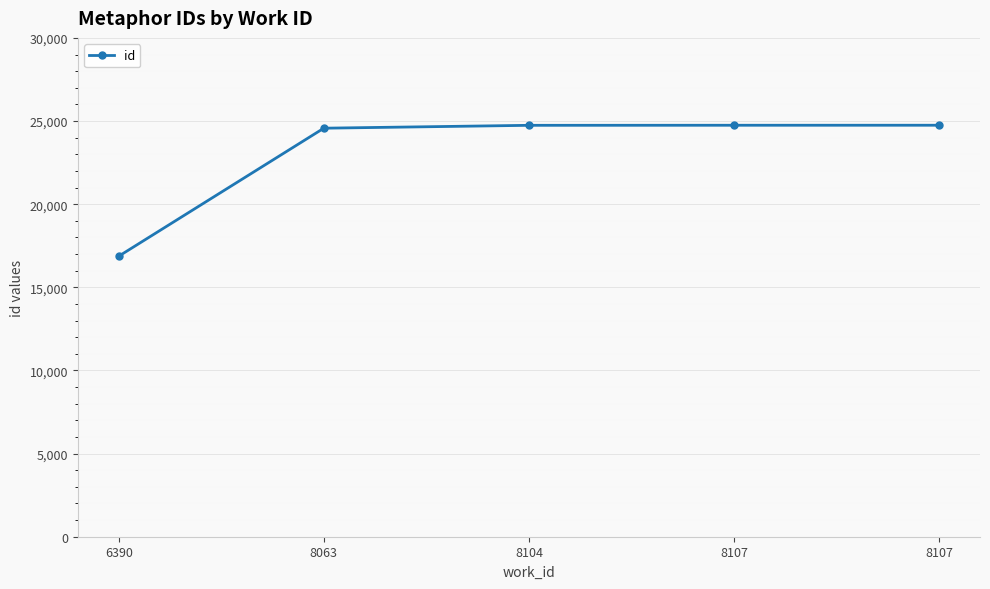

Count the number of data series in this chart.

1